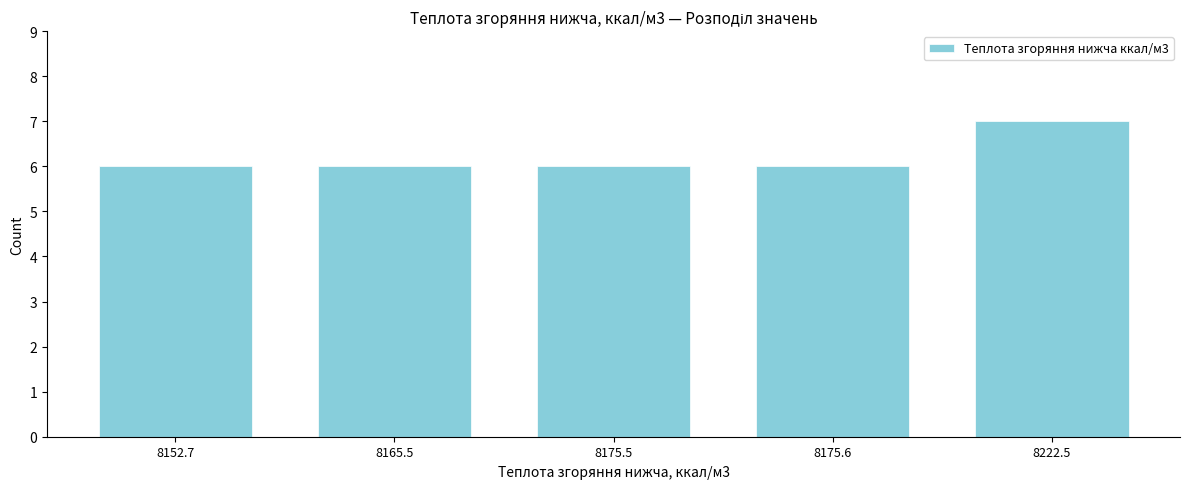

Reading left to right, transcribe all the data shown in this chart.

8152.7=6	8165.5=6	8175.5=6	8175.6=6	8222.5=7